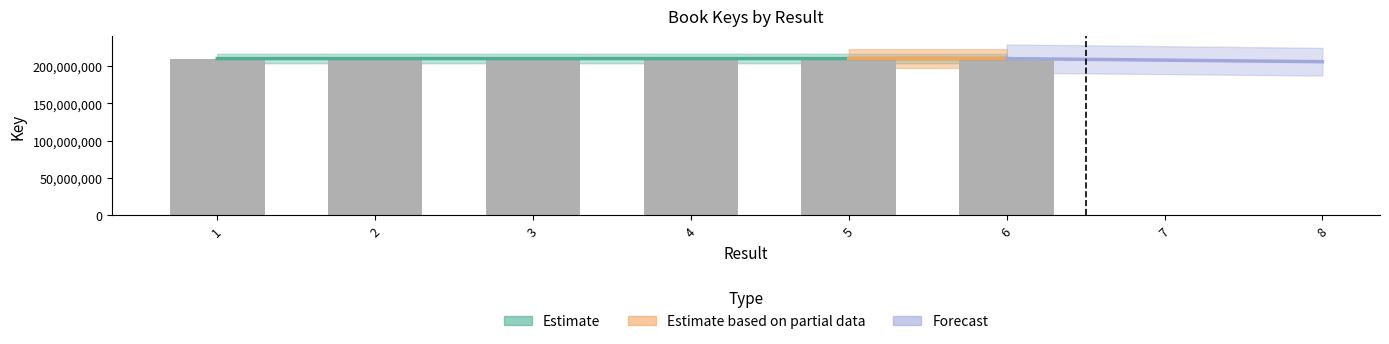

Are the bars horizontal?

No